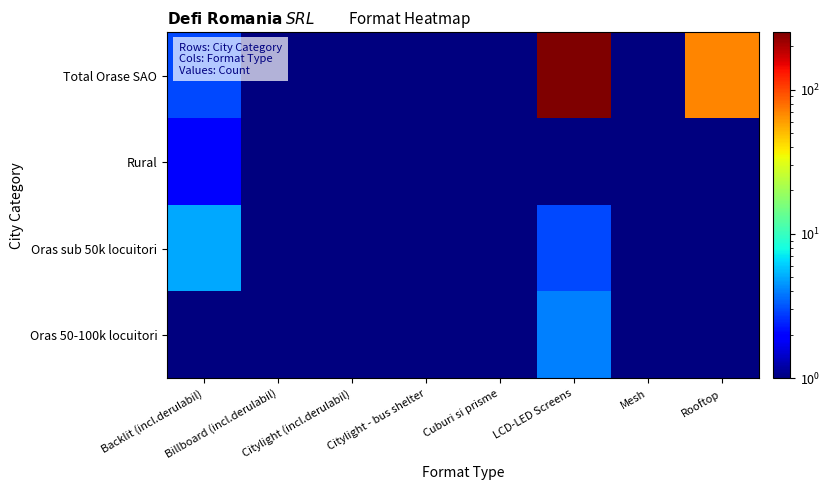

Reading left to right, what are all the values shown in this chart?

Total Orase SAO: Backlit (incl.derulabil)=3.0	Billboard (incl.derulabil)=1.0	Citylight (incl.derulabil)=0.5	Citylight - bus shelter=0.5	Cuburi si prisme=1.0	LCD-LED Screens=249.0	Mesh=1.0	Rooftop=69.0
Rural: Backlit (incl.derulabil)=2.0	Billboard (incl.derulabil)=1.0	Citylight (incl.derulabil)=0.5	Citylight - bus shelter=0.5	Cuburi si prisme=0.5	LCD-LED Screens=1.0	Mesh=0.5	Rooftop=0.5
Oras sub 50k locuitori: Backlit (incl.derulabil)=5.0	Billboard (incl.derulabil)=0.5	Citylight (incl.derulabil)=0.5	Citylight - bus shelter=0.5	Cuburi si prisme=0.5	LCD-LED Screens=3.0	Mesh=0.5	Rooftop=0.5
Oras 50-100k locuitori: Backlit (incl.derulabil)=0.5	Billboard (incl.derulabil)=0.5	Citylight (incl.derulabil)=0.5	Citylight - bus shelter=0.5	Cuburi si prisme=0.5	LCD-LED Screens=4.0	Mesh=0.5	Rooftop=0.5